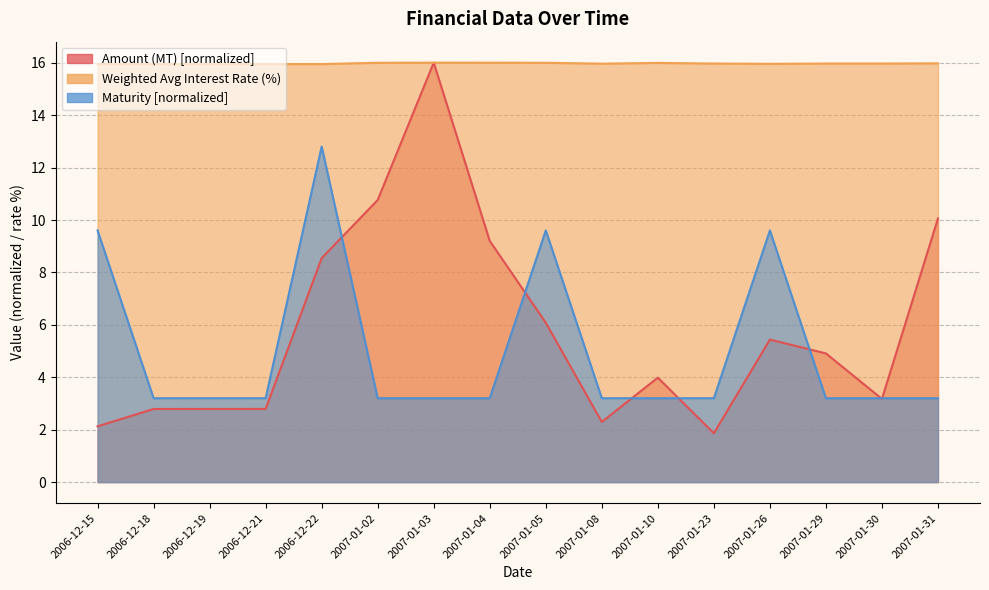

What is the difference between the maximum and second lowest values in the Maturity series?

9.6